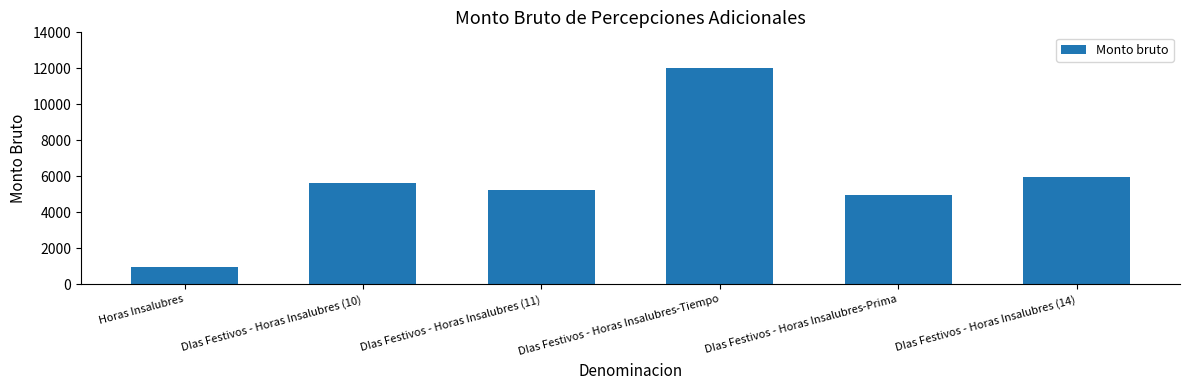

True or false: the data shows 8917.0 at DIas Festivos - Horas Insalubres (11).

False